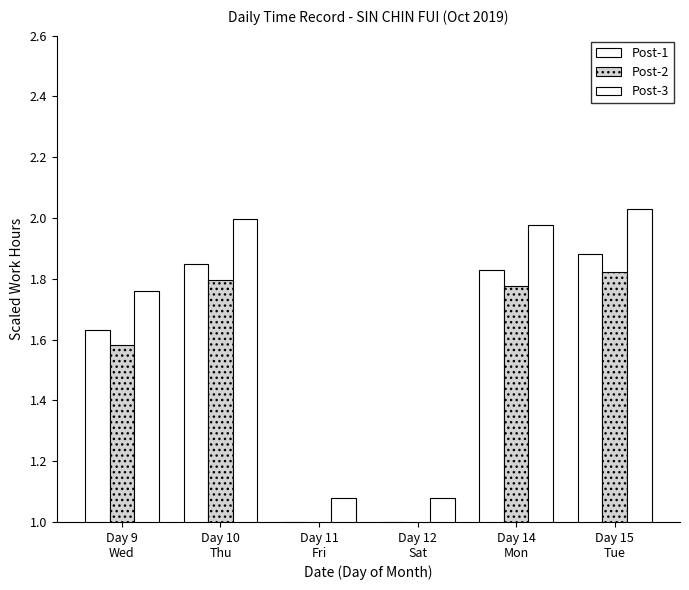

Which series has the largest total across all categories?

Post-3